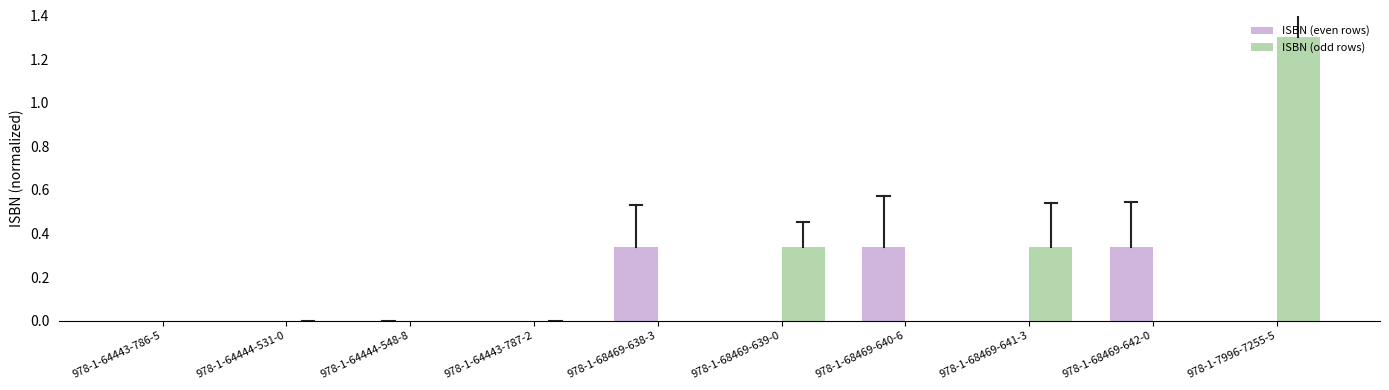

The value of ISBN (even rows) at 978-1-64443-786-5 is 0.0. True or false?

True